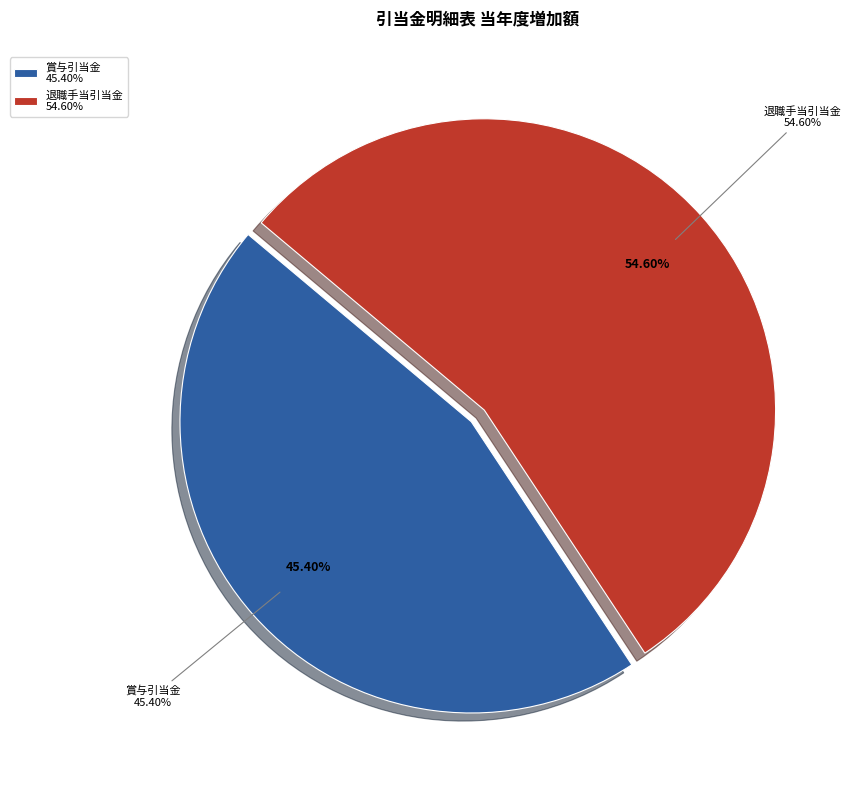

Count the number of slices in the pie.

9